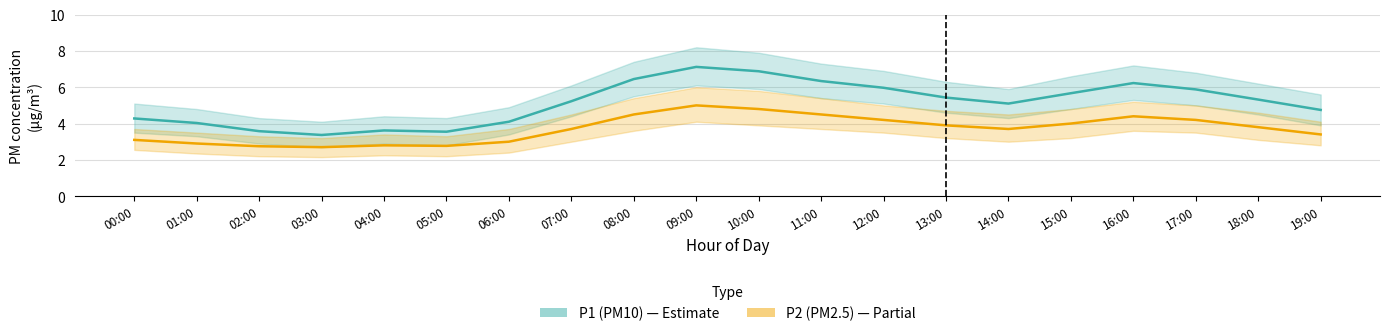

What are all the series names shown in the legend?

P1 (PM10), P2 (PM2.5)